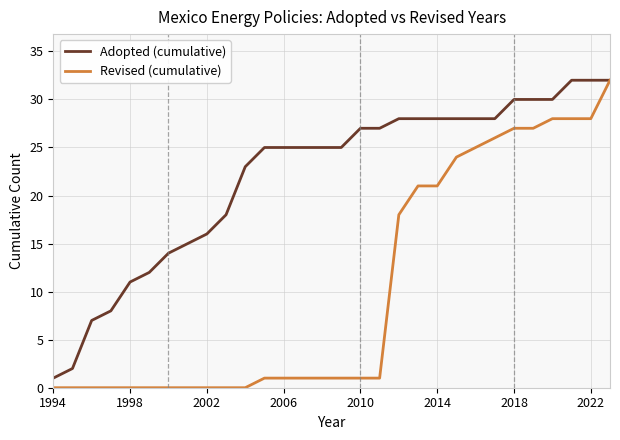

What is the greatest value displayed?

32